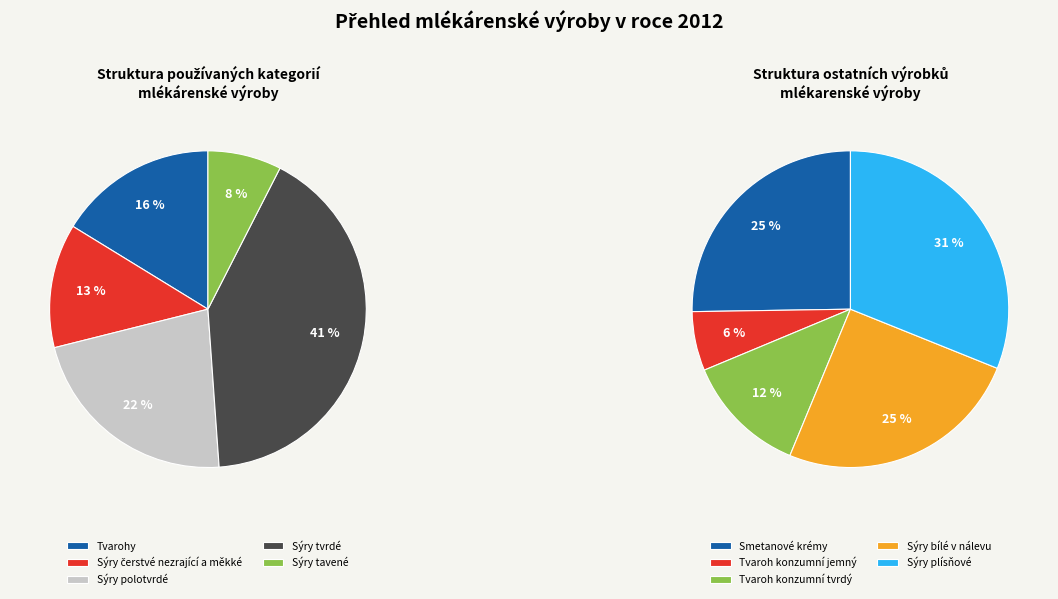

Rank the categories by value from highest to lowest.

Sýry tvrdé, Sýry polotvrdé, Tvarohy, Sýry čerstvé nezrající a měkké, Sýry tavené